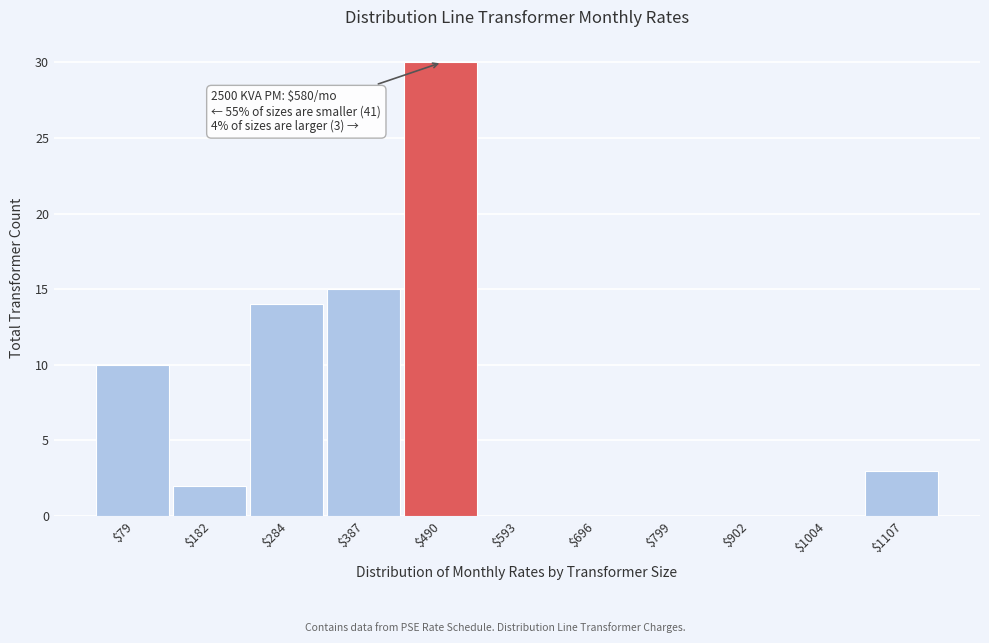

What is the sum of all values?

74